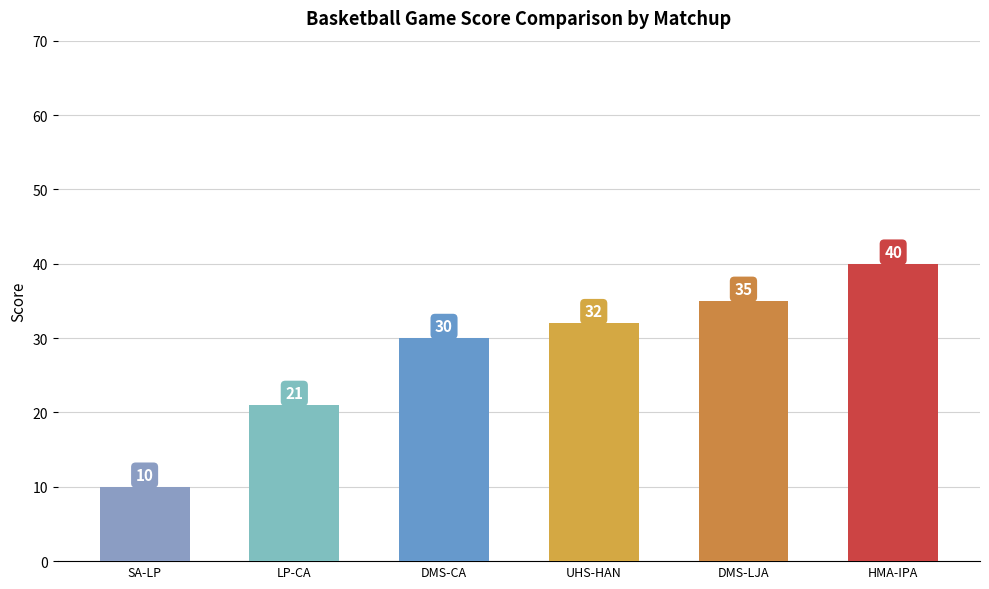

What is the label of the 3rd bar from the right?

UHS-HAN